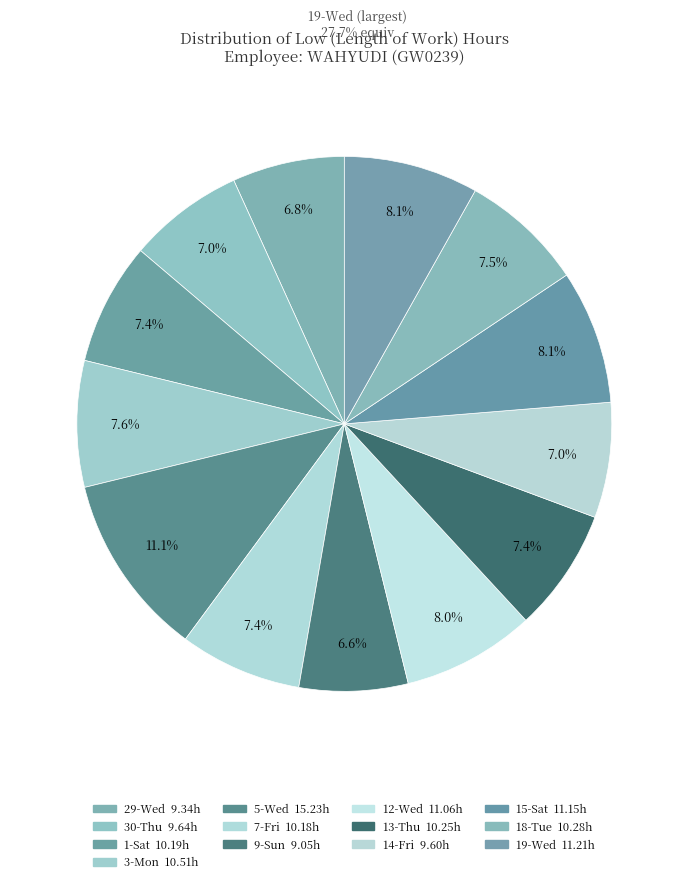

Does 9-Sun represent more than half of the total?

No